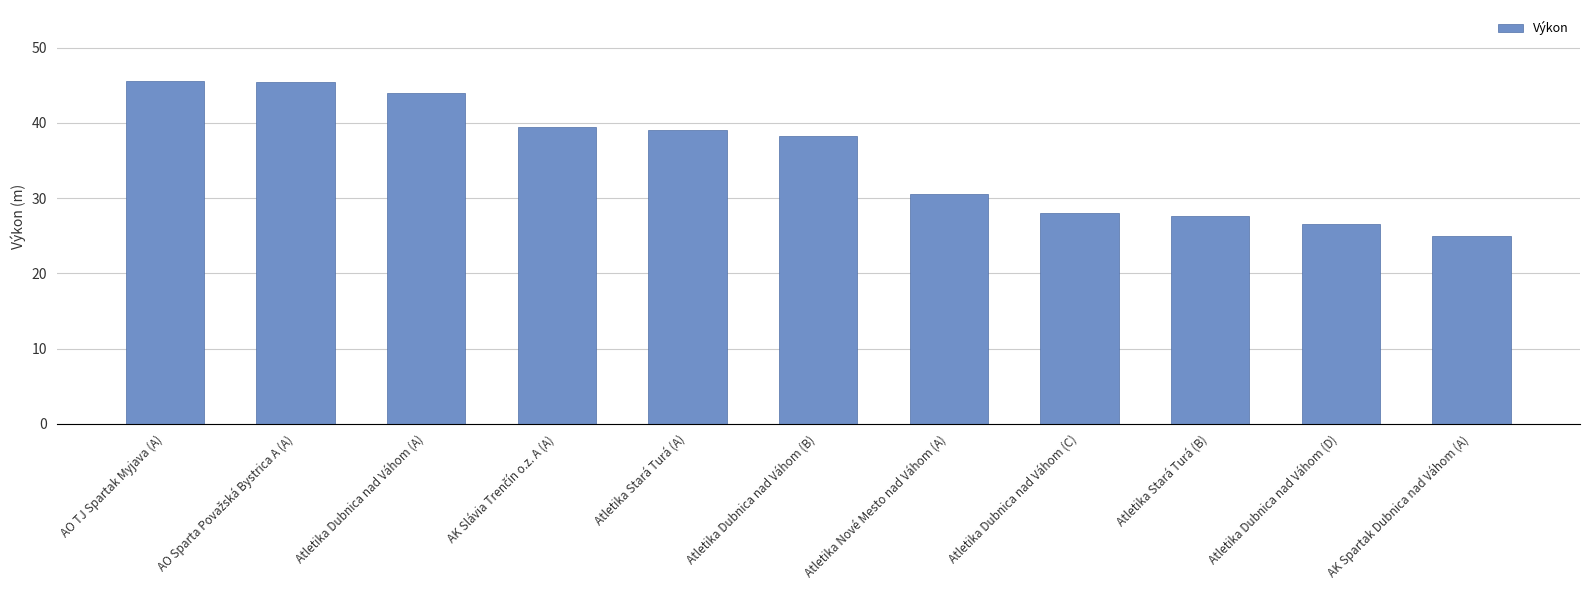

What is the average value?

35.4